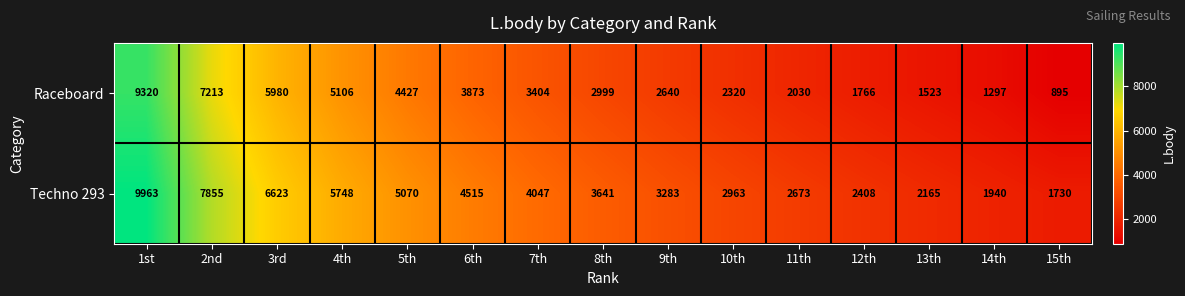

Reading left to right, what are all the values shown in this chart?

Raceboard: 1st=9320	2nd=7213	3rd=5980	4th=5106	5th=4427	6th=3873	7th=3404	8th=2999	9th=2640	10th=2320	11th=2030	12th=1766	13th=1523	14th=1297	15th=895
Techno 293: 1st=9963	2nd=7855	3rd=6623	4th=5748	5th=5070	6th=4515	7th=4047	8th=3641	9th=3283	10th=2963	11th=2673	12th=2408	13th=2165	14th=1940	15th=1730